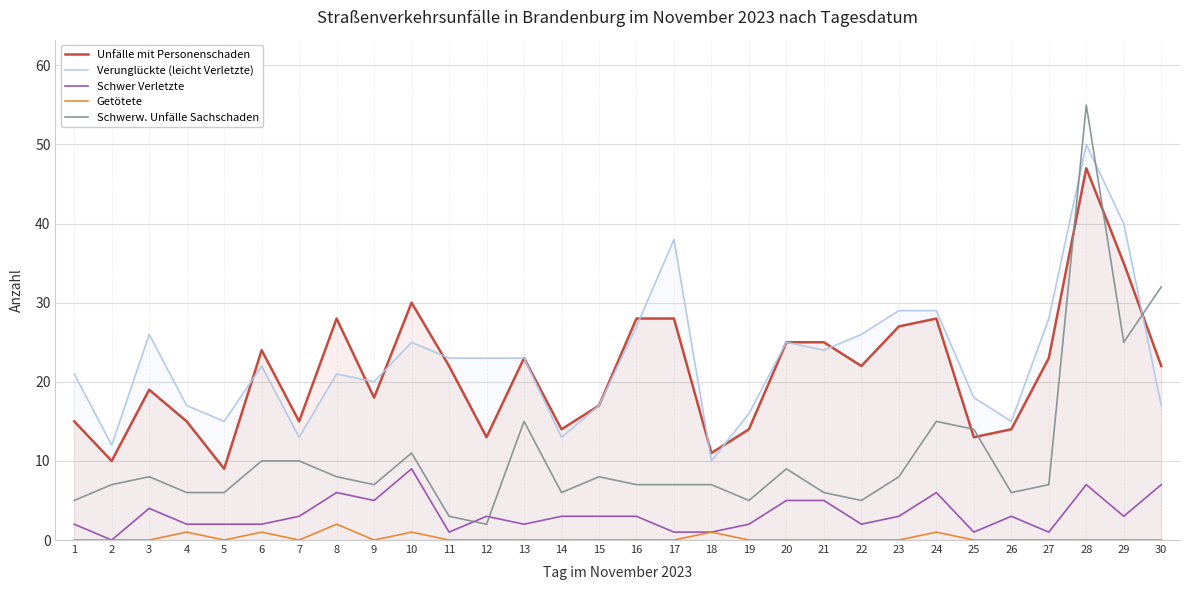

Where is the first local minimum for Schwer Verletzte?

2